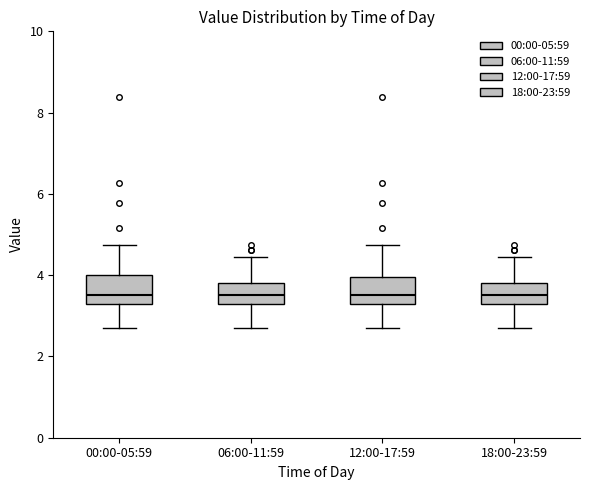

Where does the lower whisker of the box for 06:00-11:59 end on the y-axis? The values are not printed on the chart, so give them approximately, as read against the axis.

2.8